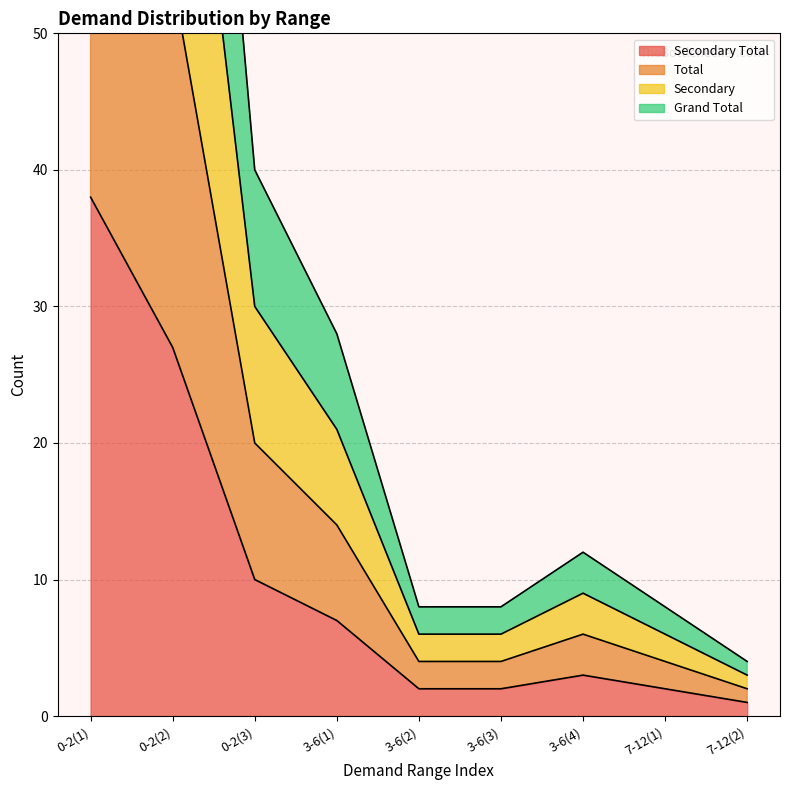

What position from the left is 0-2(2)?

2